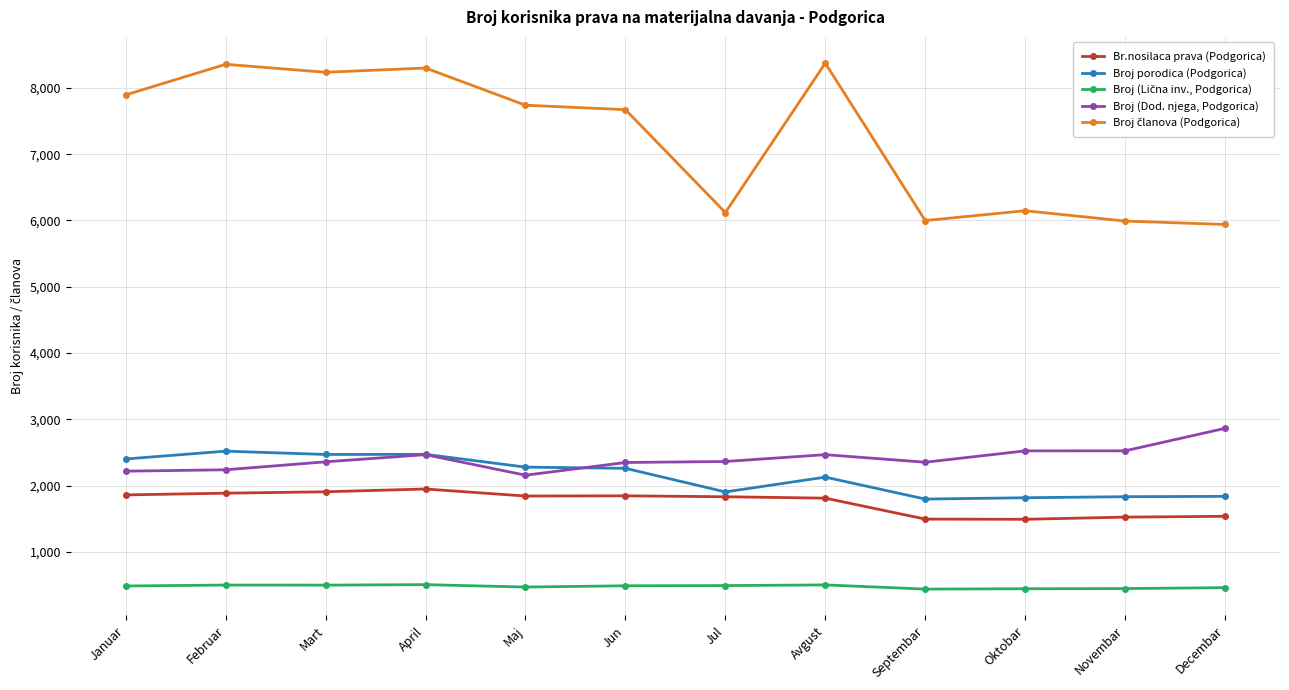

Is it true that Broj porodica (Podgorica) equals 914 at Jun?

False